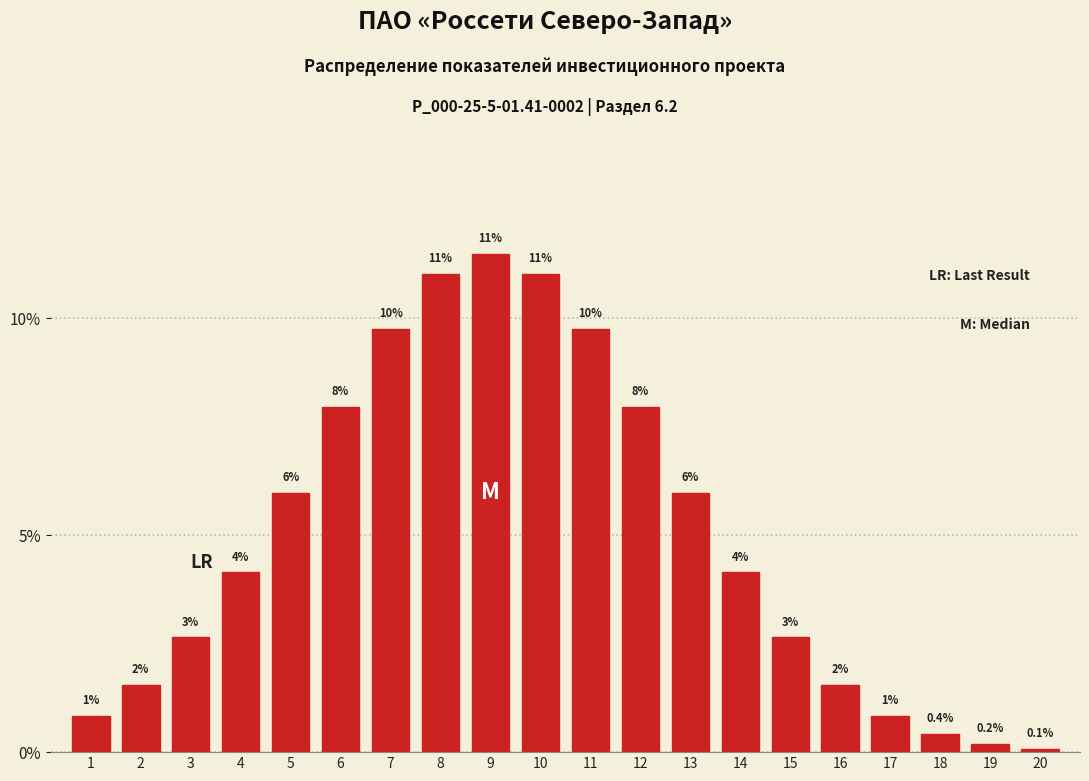

Are the bars horizontal?

No